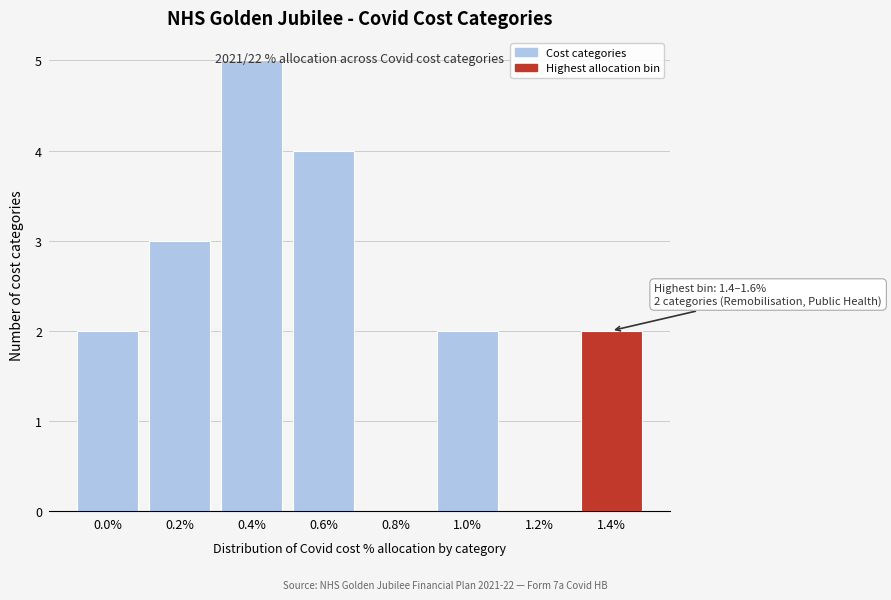

The value at 1.0% is 2. True or false?

True